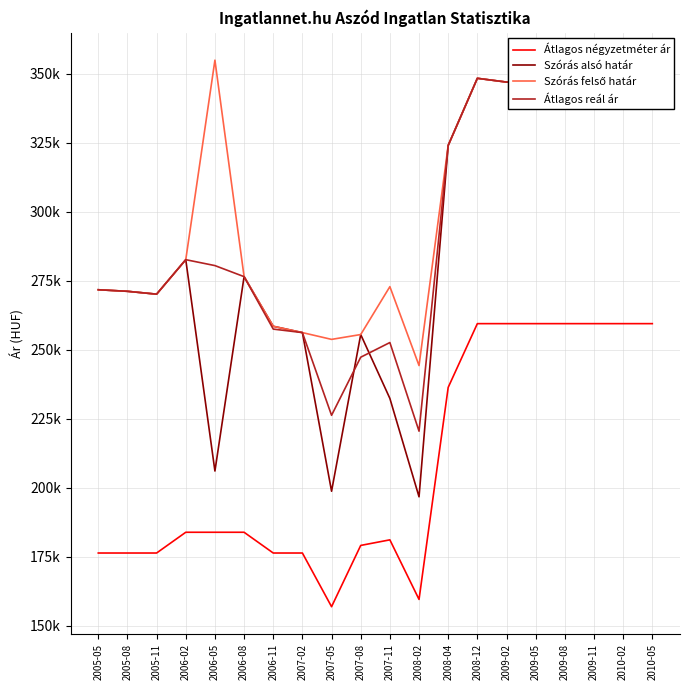

True or false: Szórás alsó határ and Szórás felső határ intersect in this chart.

False